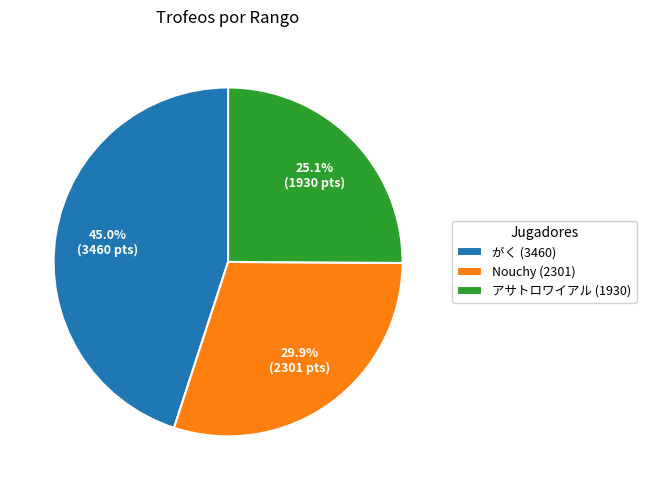

To the nearest percent, what is the difference between the largest and smallest slice percentages?

20%